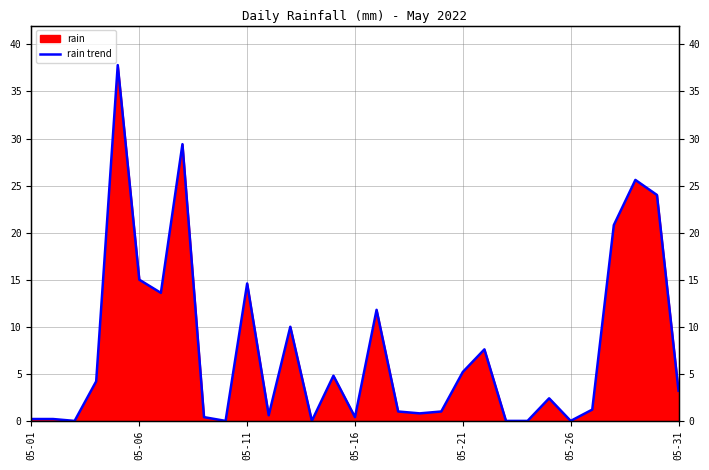

How many interior local peaks (higher than both neighbors) does the data have?

9